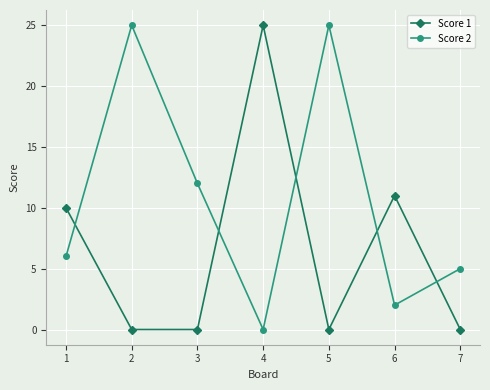

List the series in order of their overall mean, highest first.

Score 2, Score 1